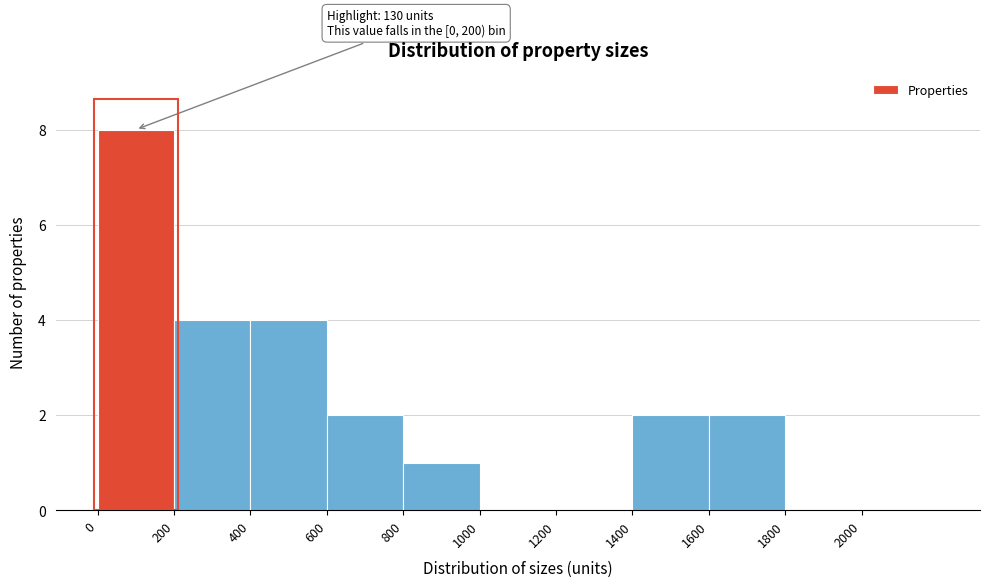

Over which range of the x-axis is the bar tallest?

0 to 200